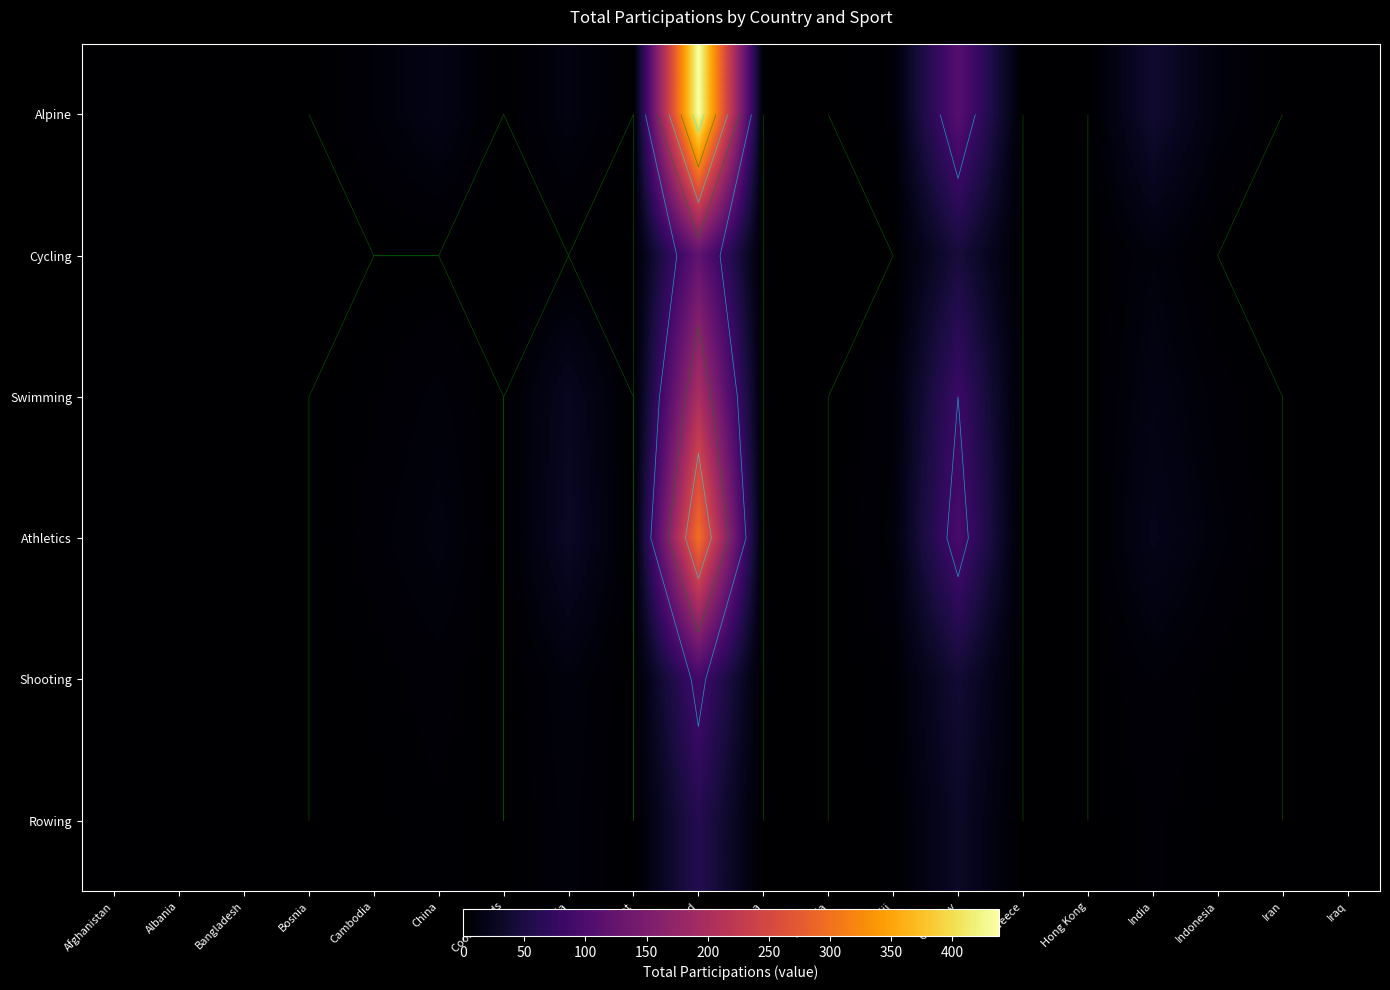

Rank the series at Greece from highest to lowest value.

Alpine, Cycling, Swimming, Athletics, Shooting, Rowing